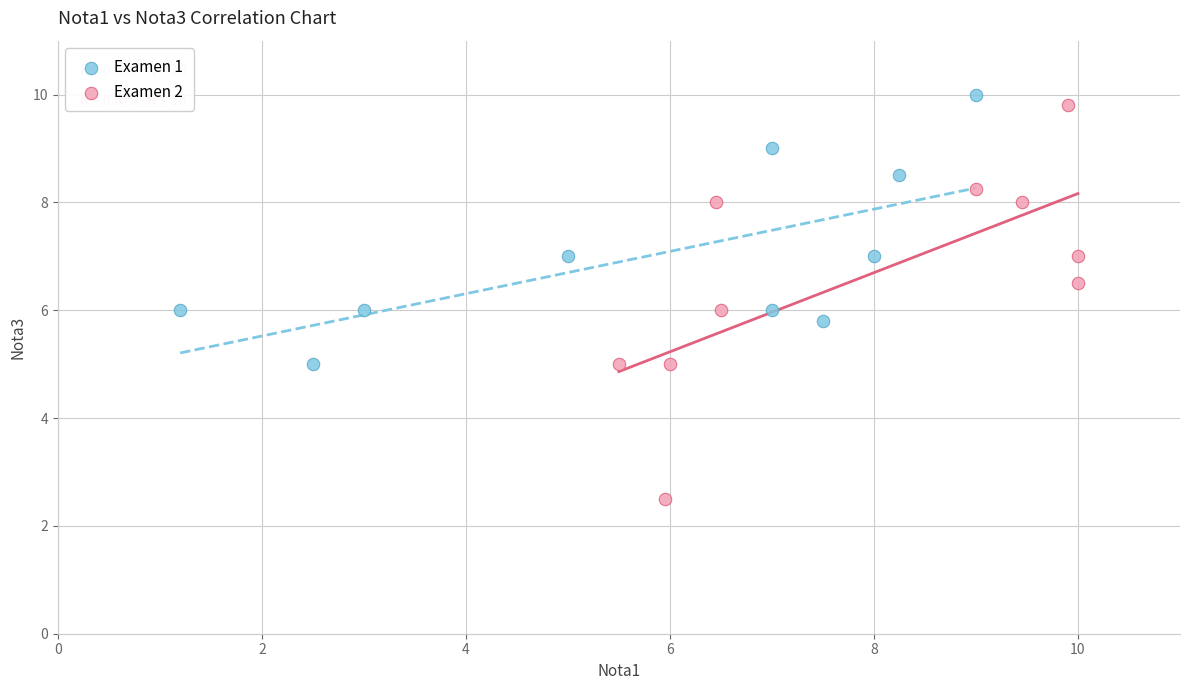

Which series has the widest spread of Y values?

Examen 2